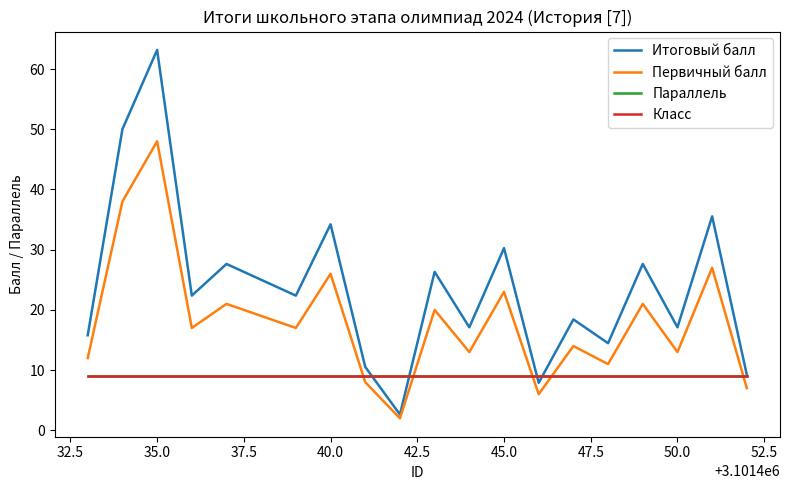

How many lines are shown in the chart?

4